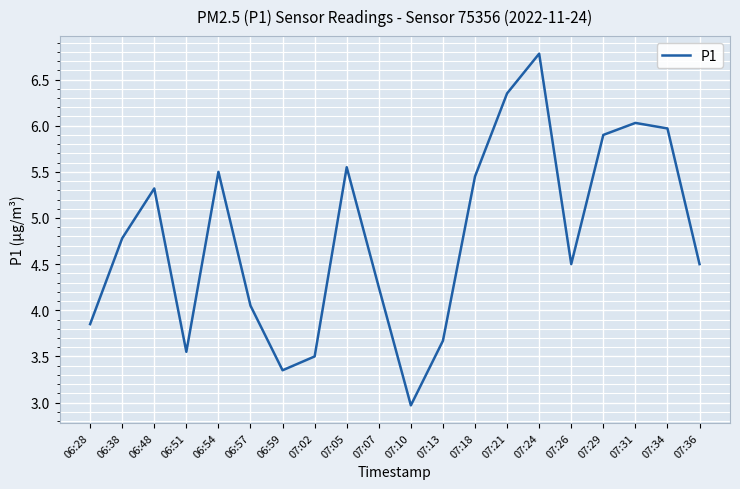

What is the difference between the maximum and minimum values?

3.8